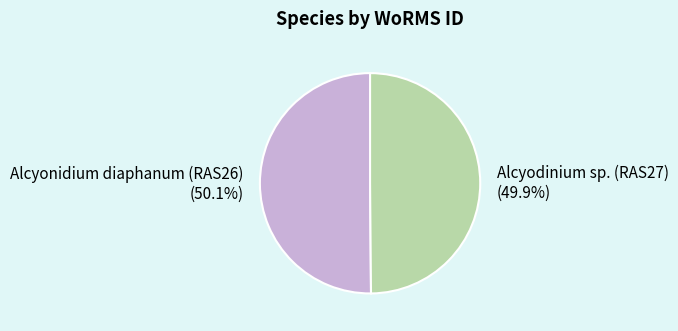

Do Alcyodinium sp. (RAS27) and Alcyonidium diaphanum (RAS26) together represent more than half of the pie?

Yes